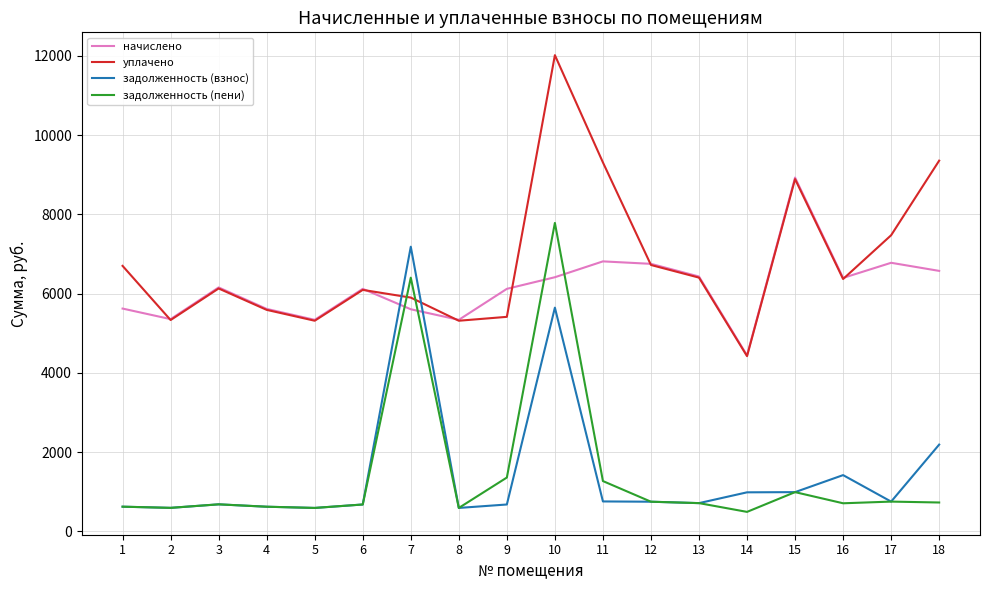

List the series in order of their peak value, lowest first.

задолженность (взнос), задолженность (пени), начислено, уплачено